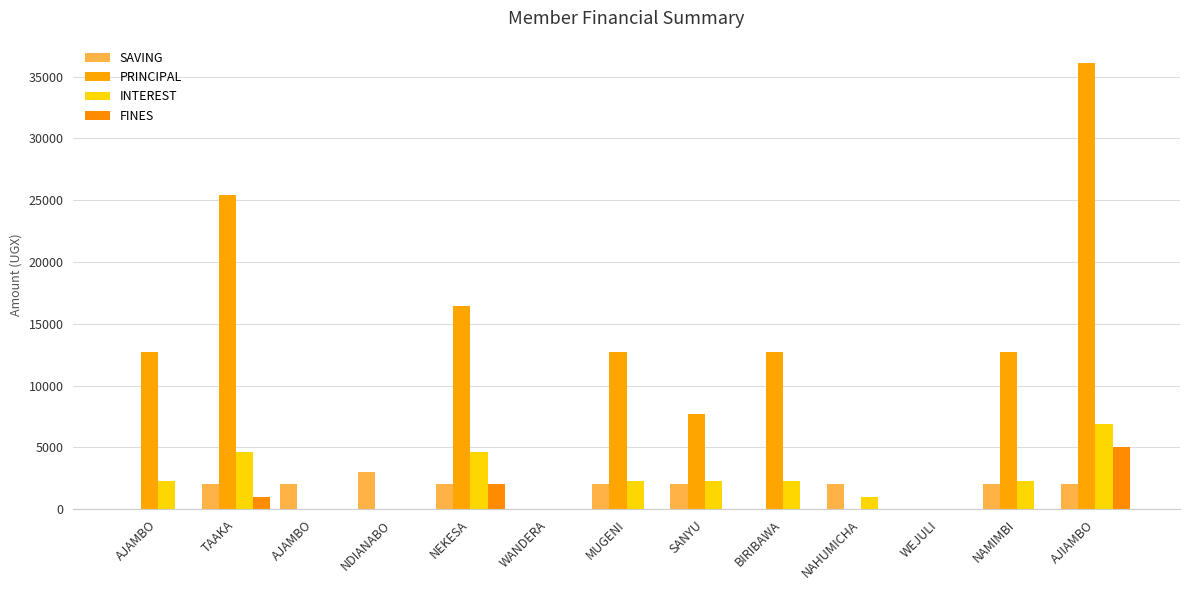

The FINES series shows -1636 at WANDERA. True or false?

False